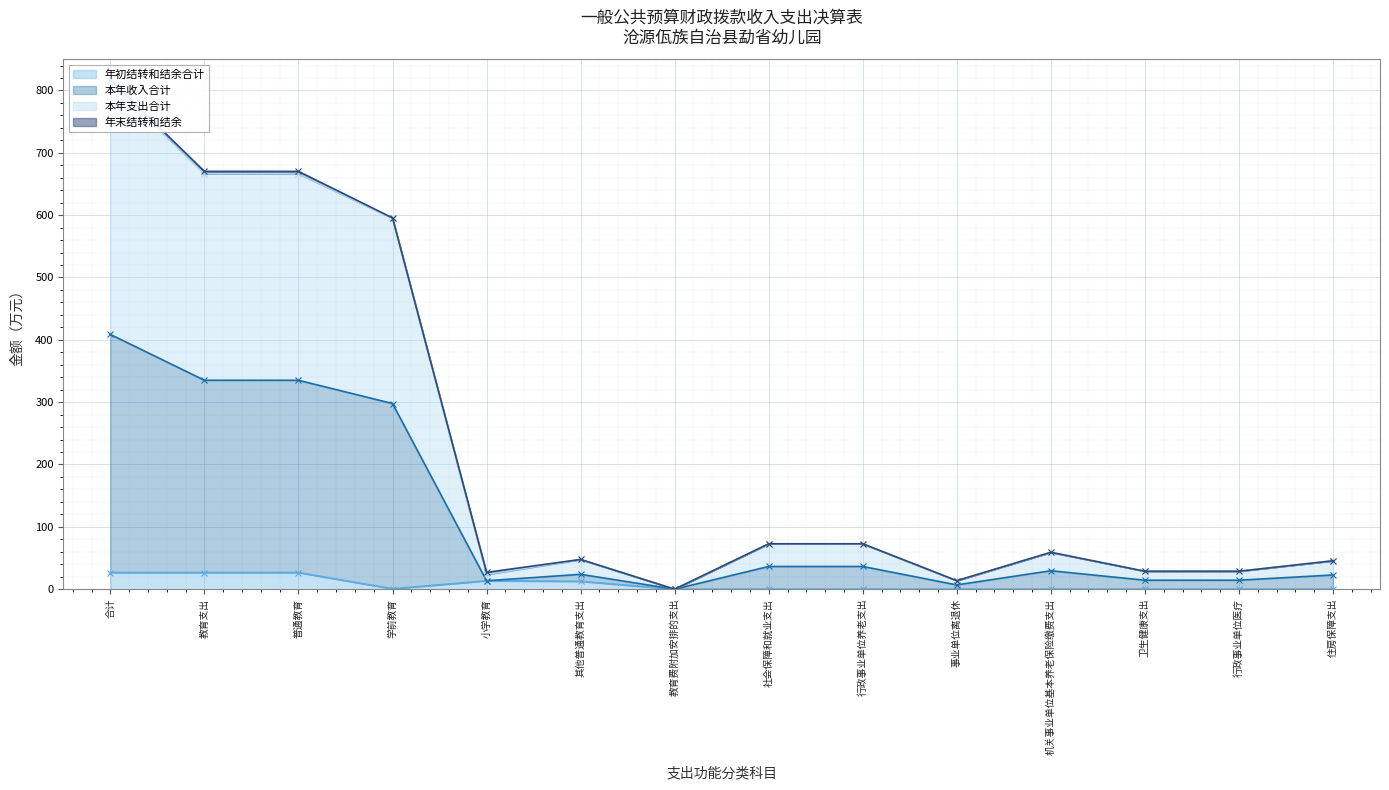

True or false: 本年支出合计 and 年初结转和结余合计 cross at least once.

False